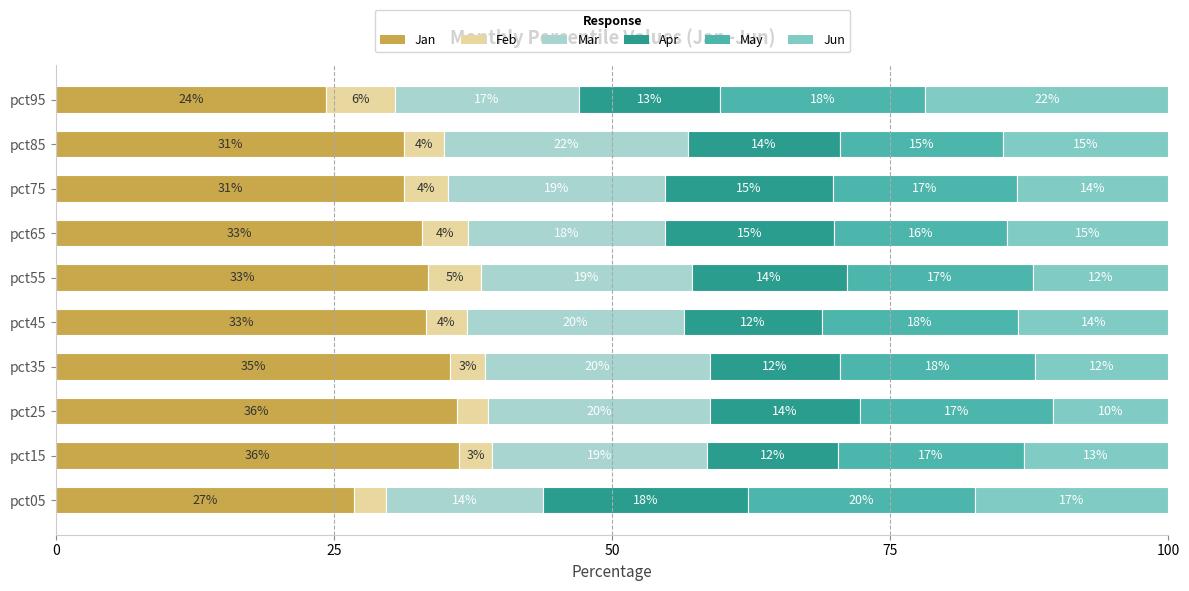

What are all the series names shown in the legend?

Jan, Feb, Mar, Apr, May, Jun